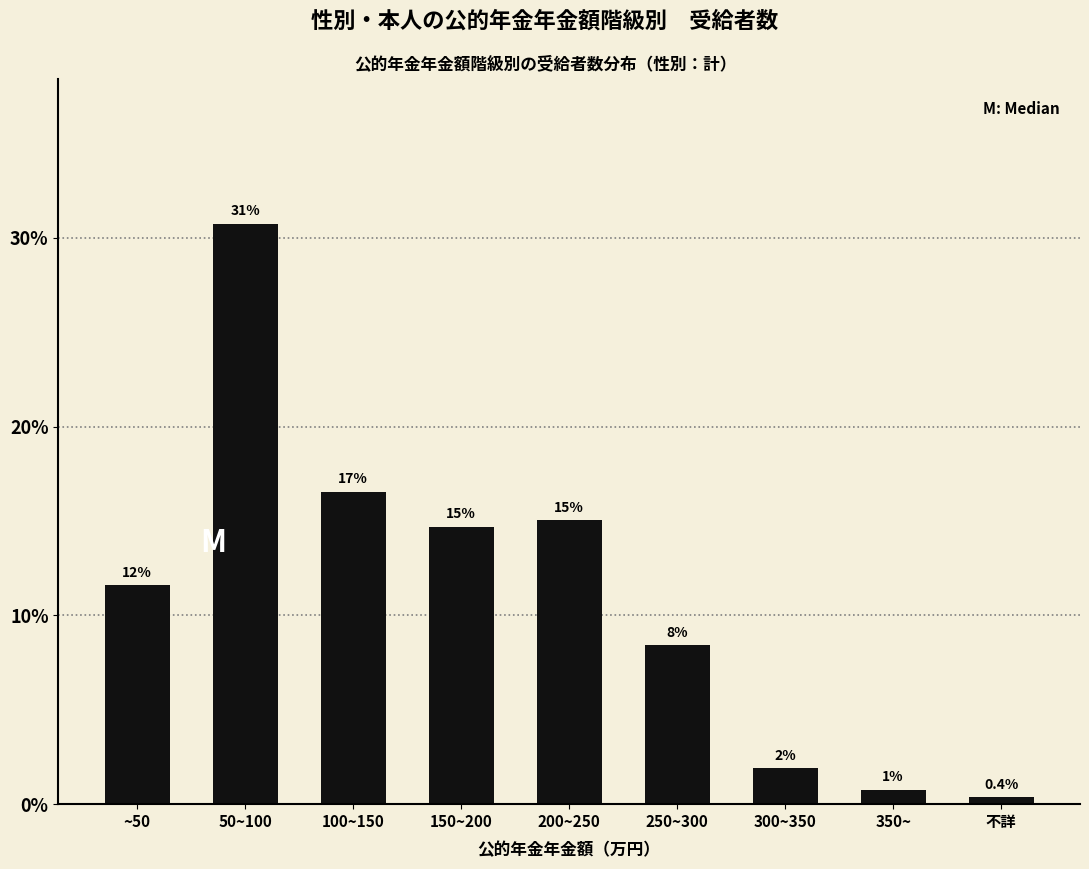

Does the chart contain any negative values?

No